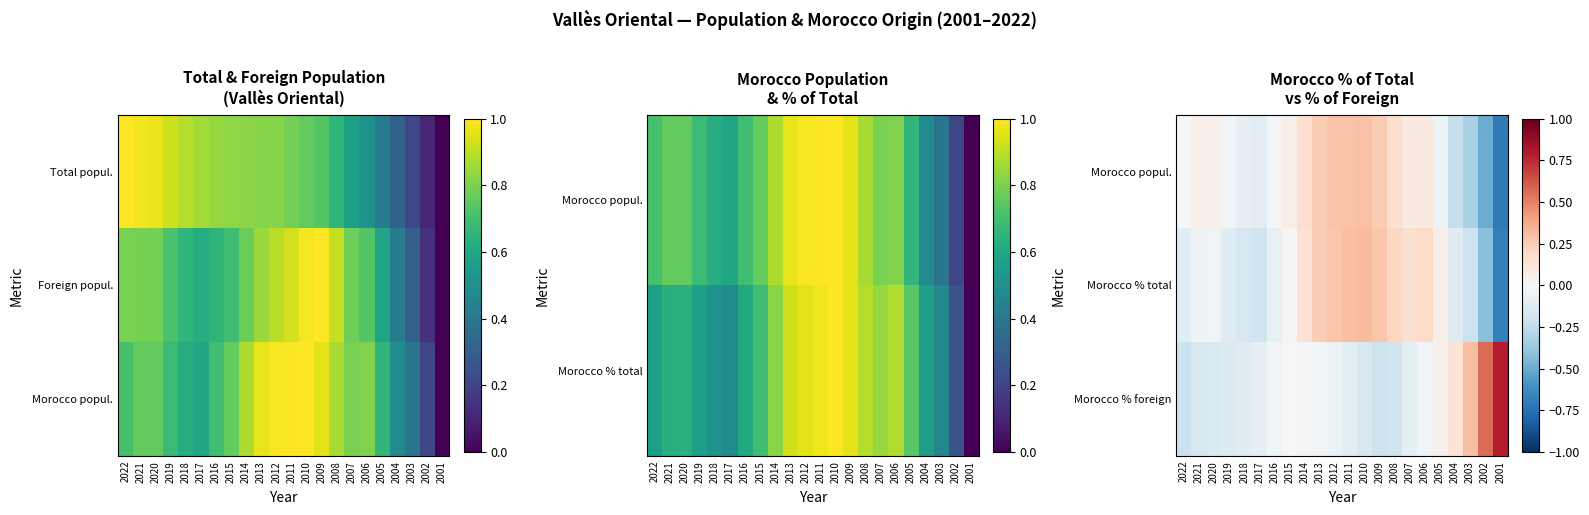

Which series has the largest total across all categories?

Morocco popul.